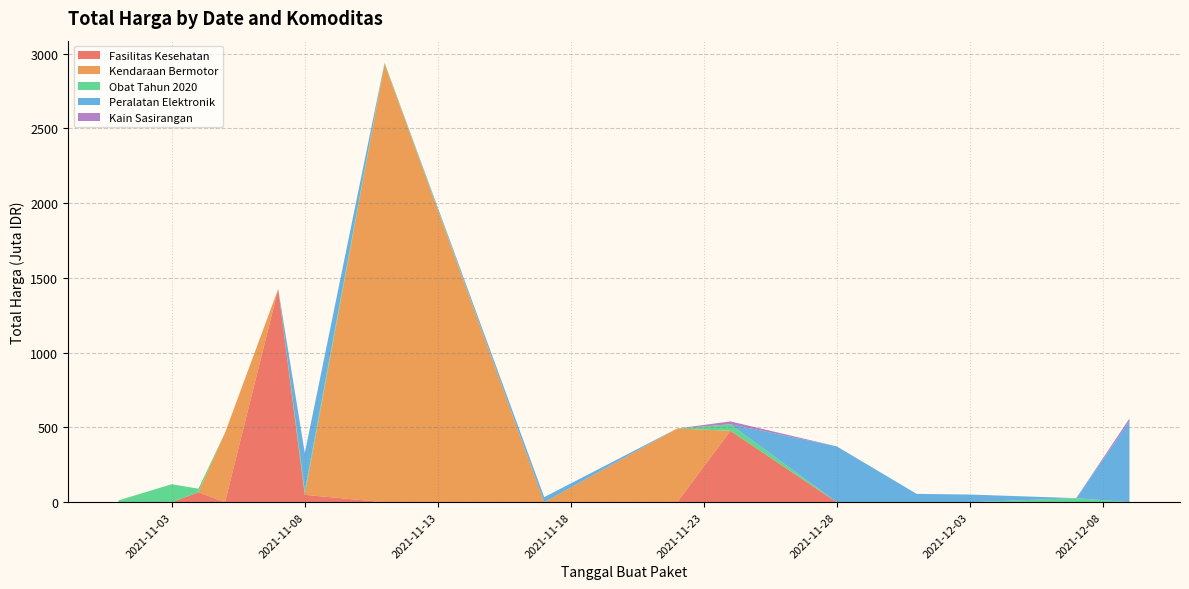

What is the highest value of the Fasilitas Kesehatan series?

1425.9